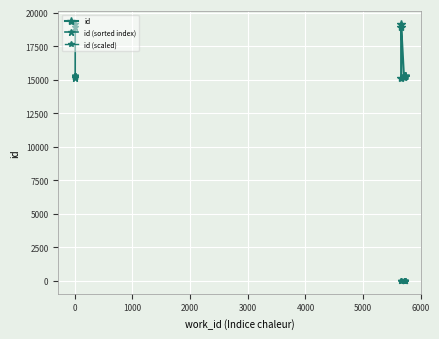

True or false: id has a value of 26984.3 at 1000.

False